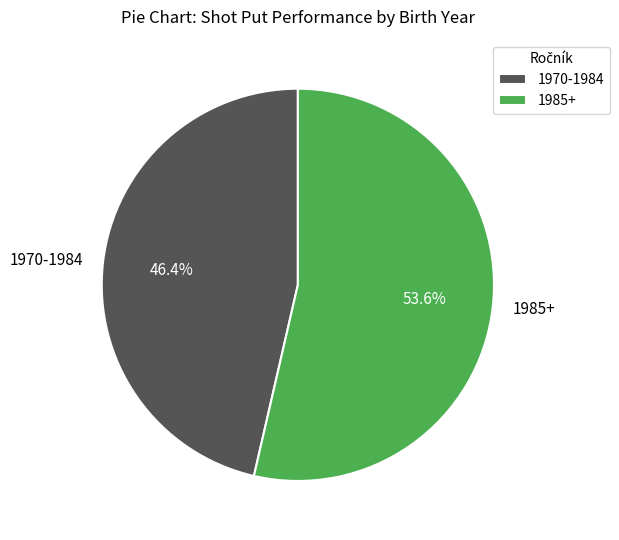

Rank the categories by value from highest to lowest.

1985+, 1970-1984